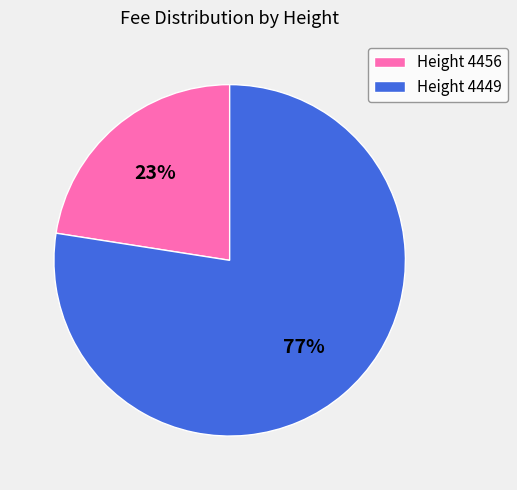

How many segments does this pie chart have?

2